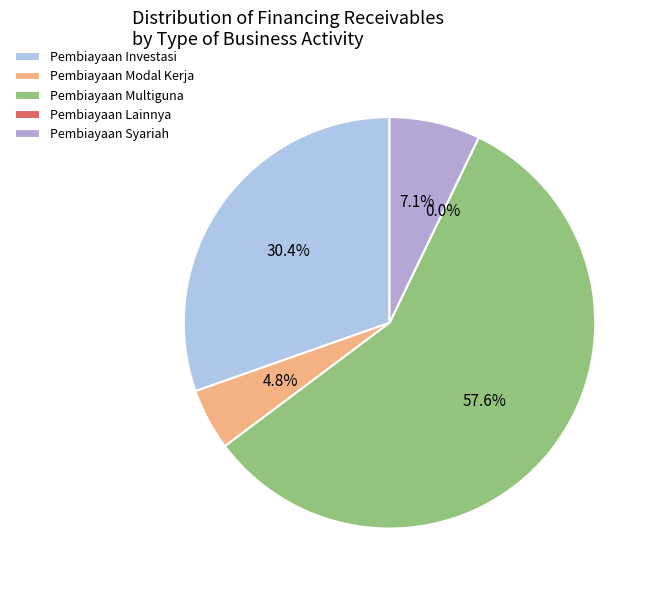

To the nearest percent, what portion does Pembiayaan Investasi represent?

30%